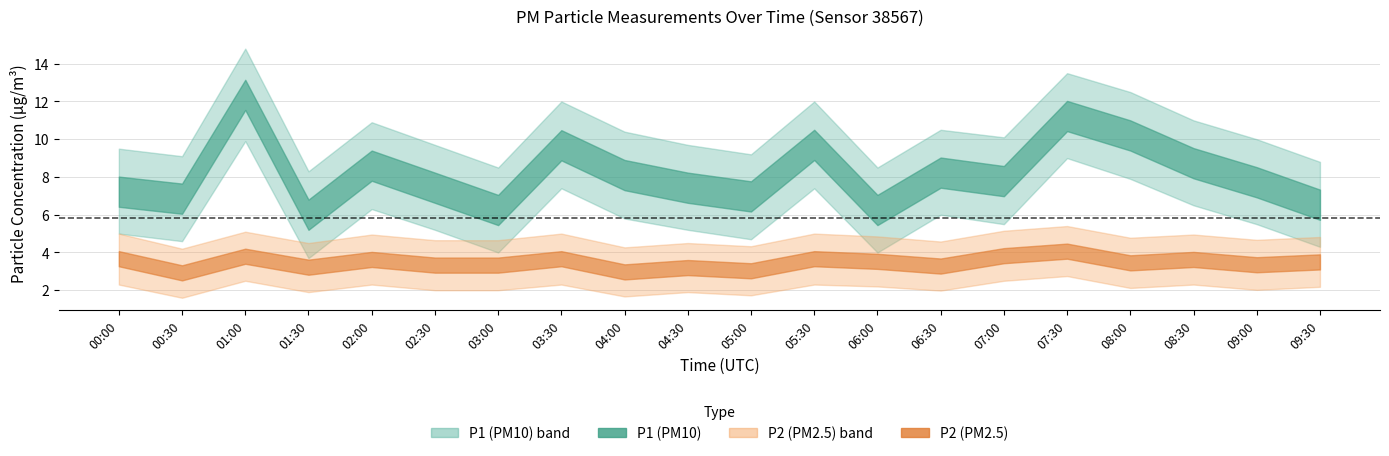

What is the difference between the P2_lower values at 02:00 and 05:00?

0.6